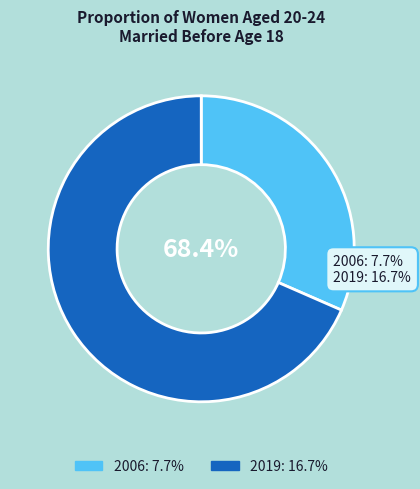

Which category has the smallest portion of the pie?

2006